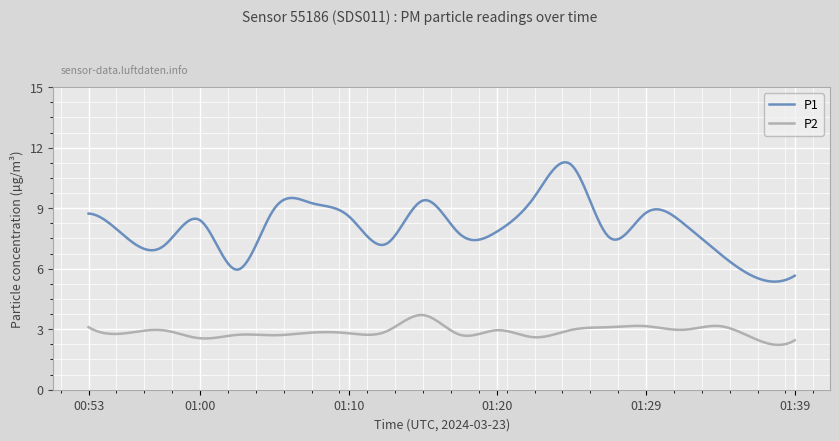

What is the highest value of the P1 series?

11.3